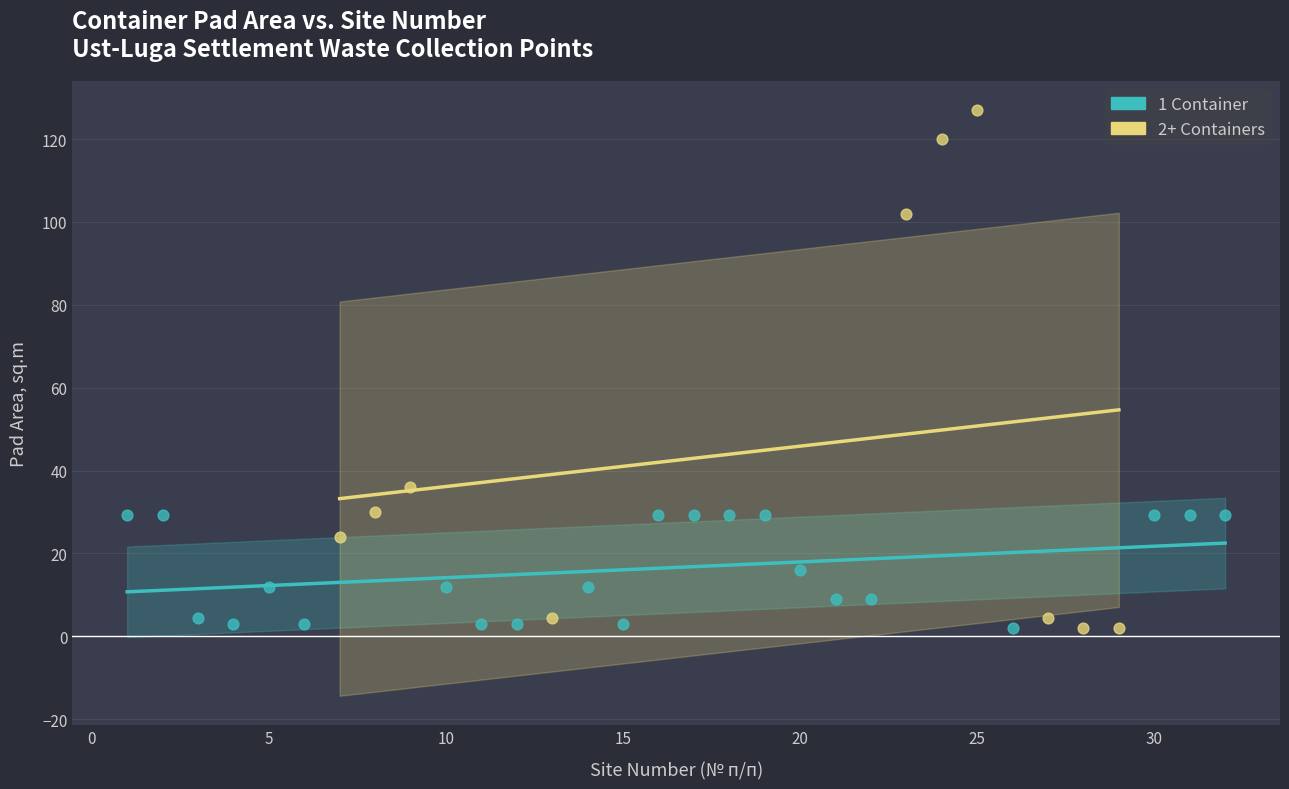

Which series has the widest spread of Y values?

2+ Containers